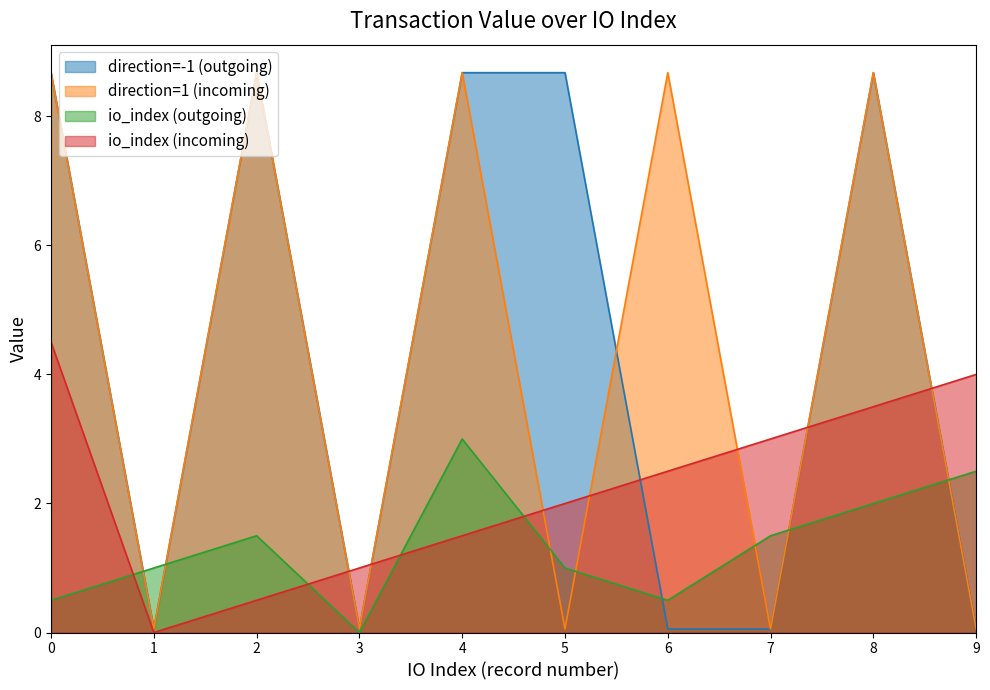

After their last crossing, which series has the higher values: io_index (incoming) or io_index (outgoing)?

io_index (incoming)